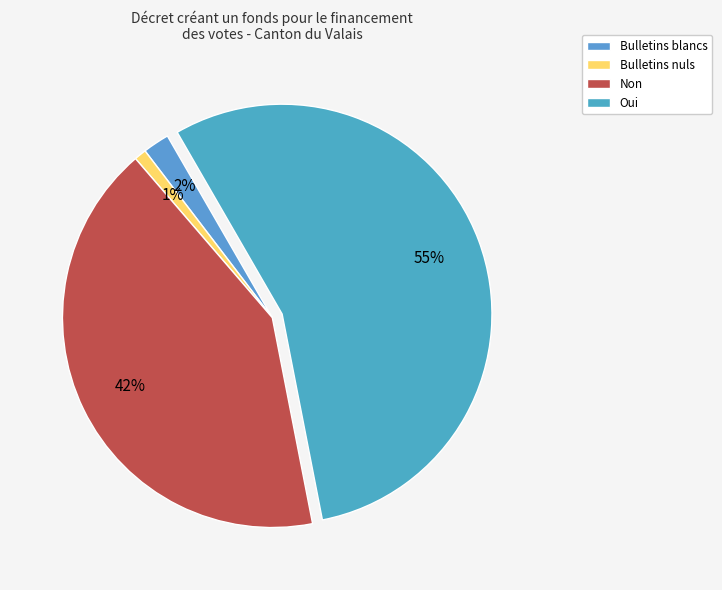

Is Oui the majority of the pie?

Yes